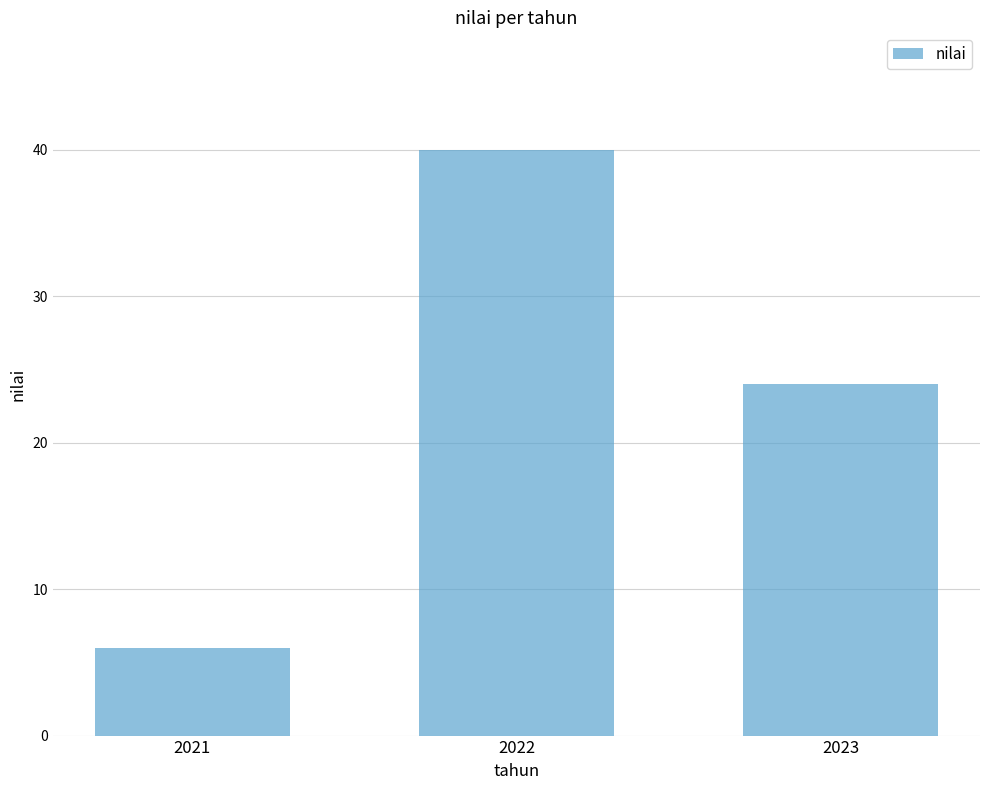

How many categories are shown in the chart?

3